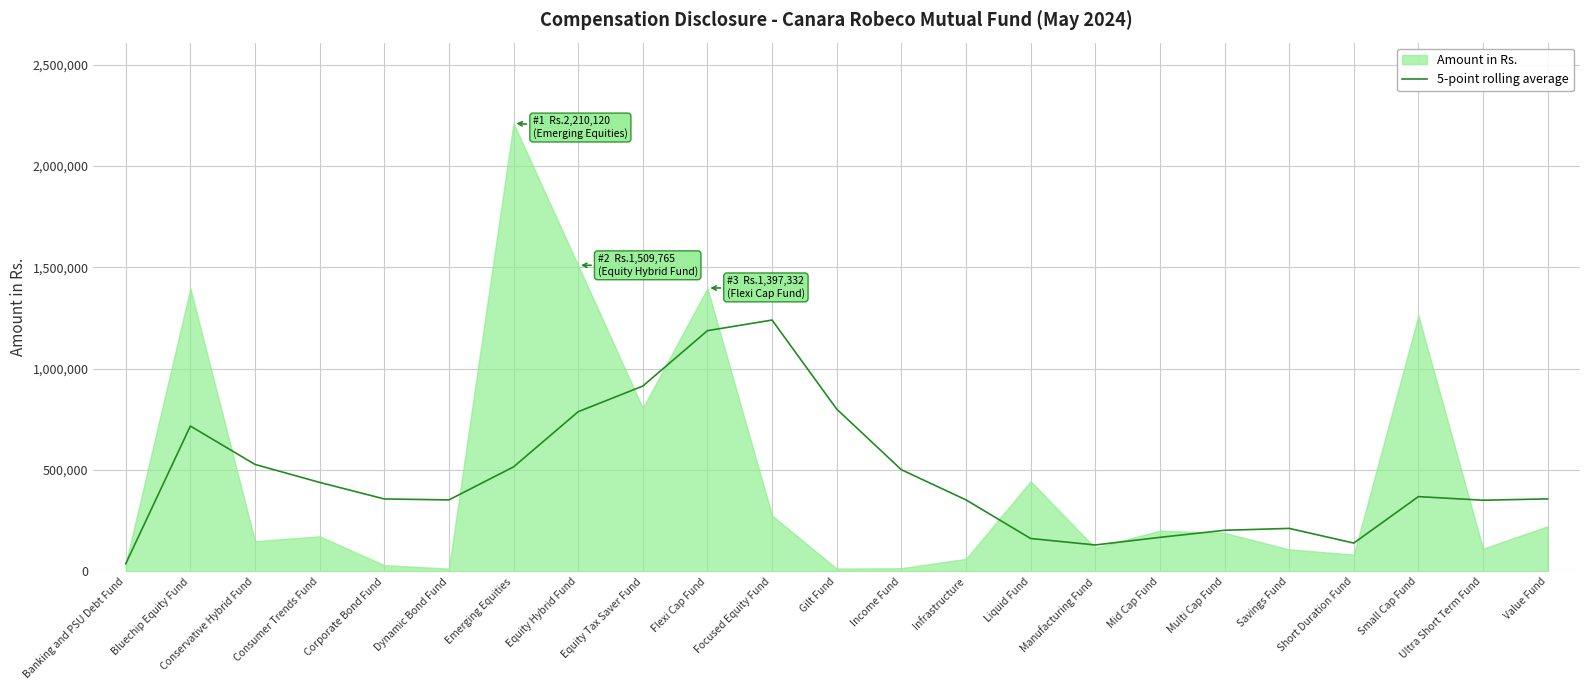

How many lines are shown in the chart?

1